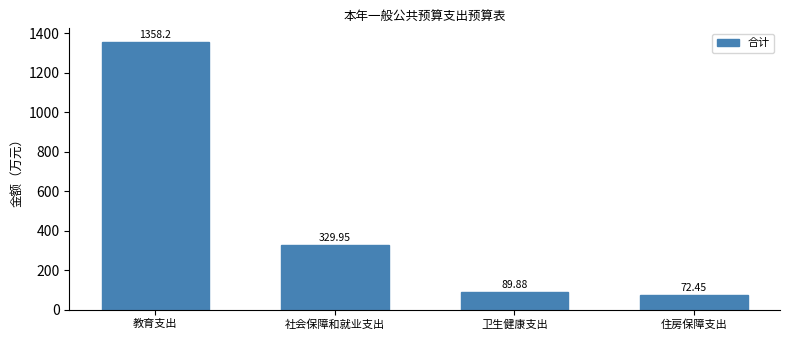

What is the difference between the maximum and second lowest values?

1268.3